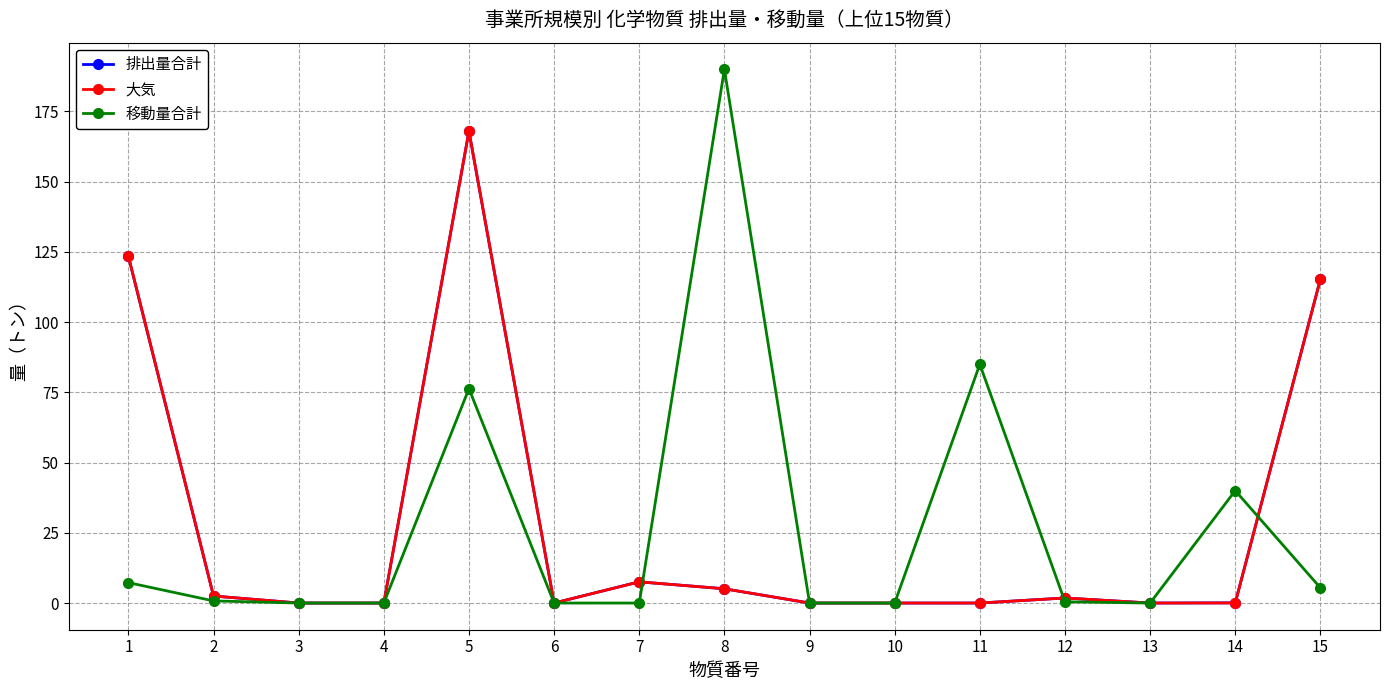

True or false: 移動量合計 has more than 0 interior local peaks.

True